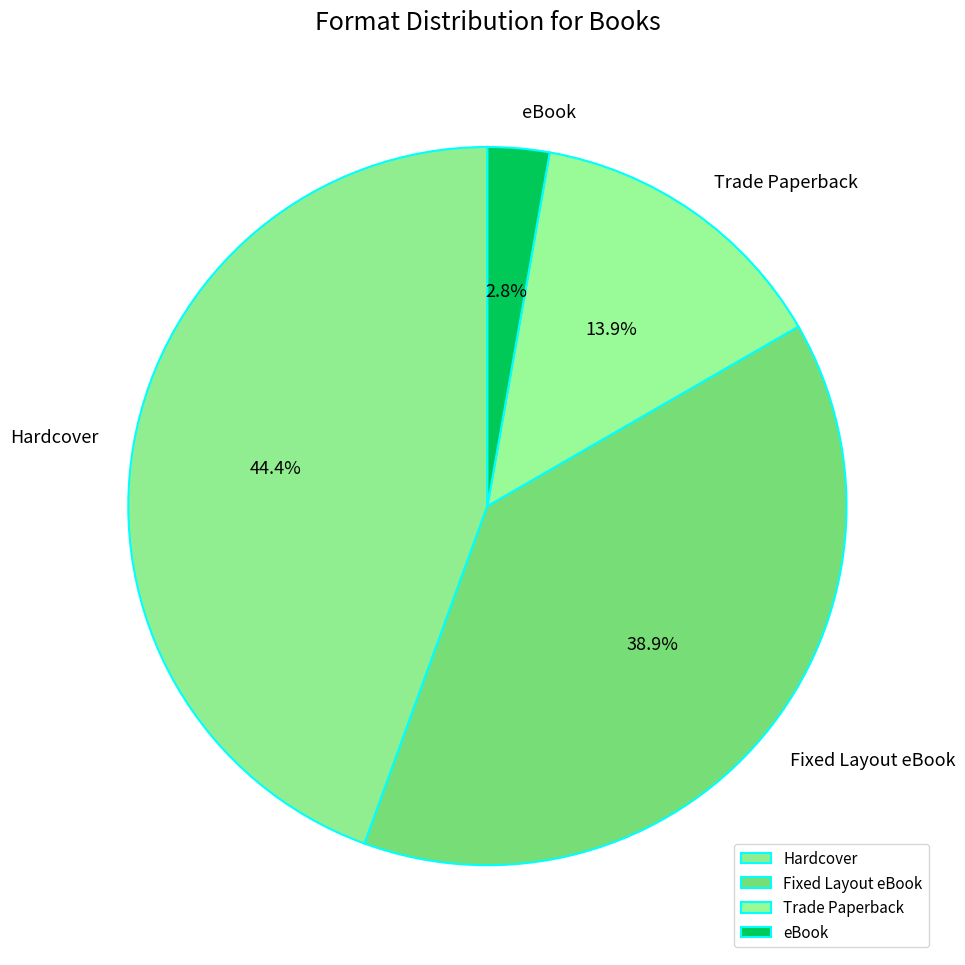

To the nearest percent, what is the combined percentage of Fixed Layout eBook and eBook?

42%